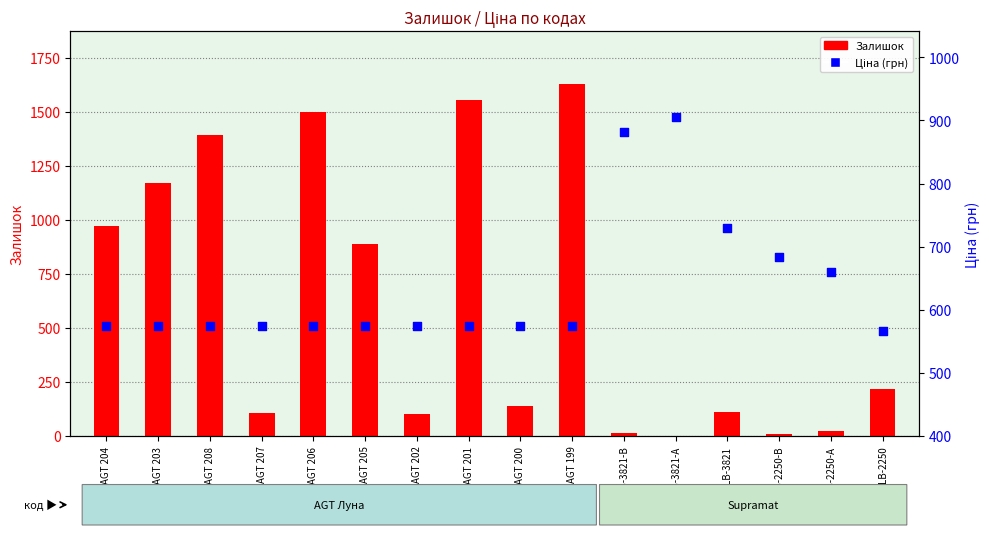

Is the value of Залишок at LB-2250-B greater than the value of Ціна at AGT 207?

No